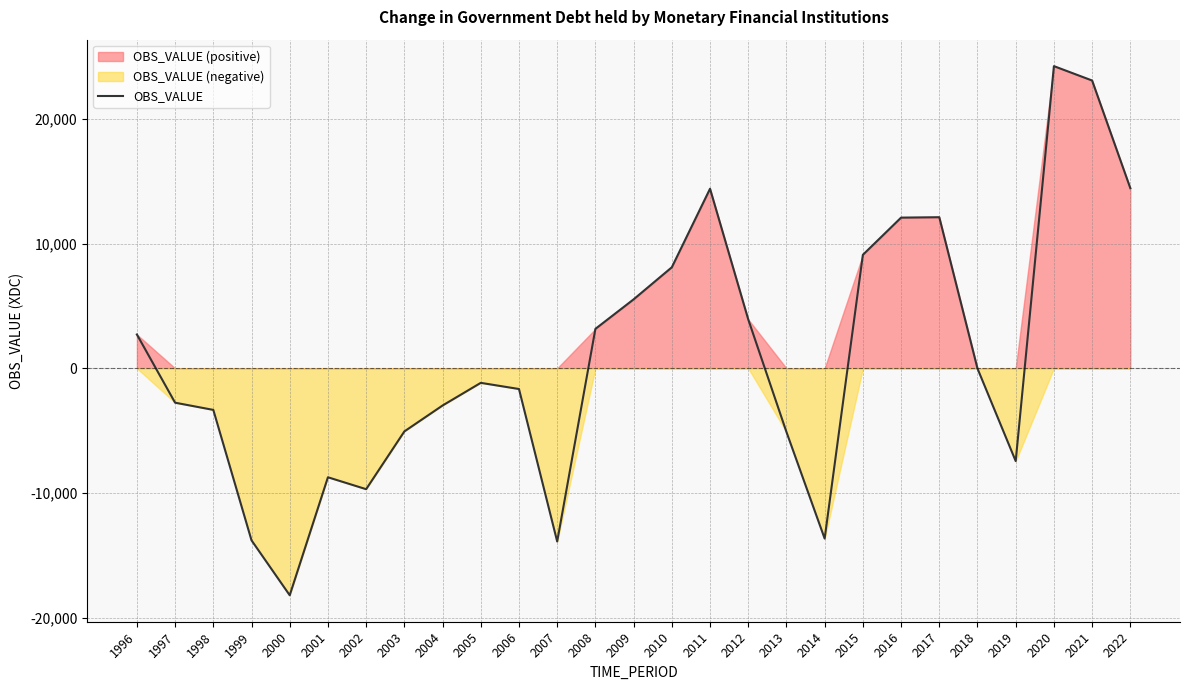

What is the greatest value displayed?

24234.2